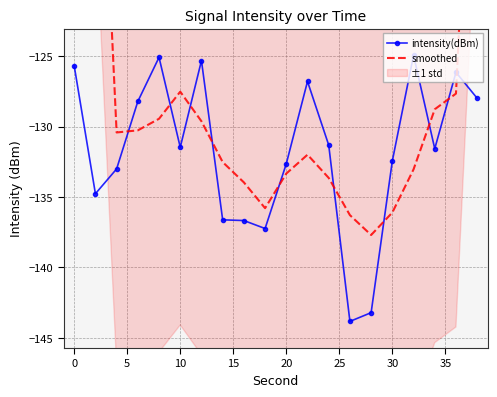

How many values in the smoothed series are below -130?

12